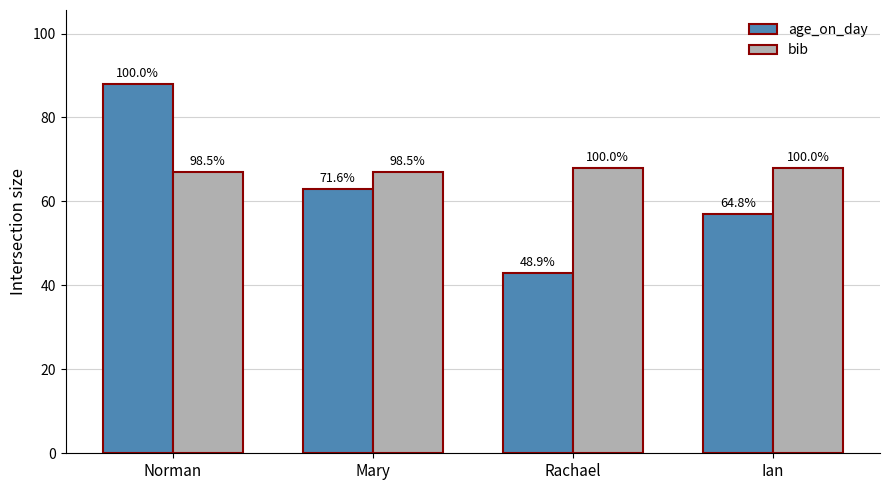

At which category is the sum across all series the highest?

Norman